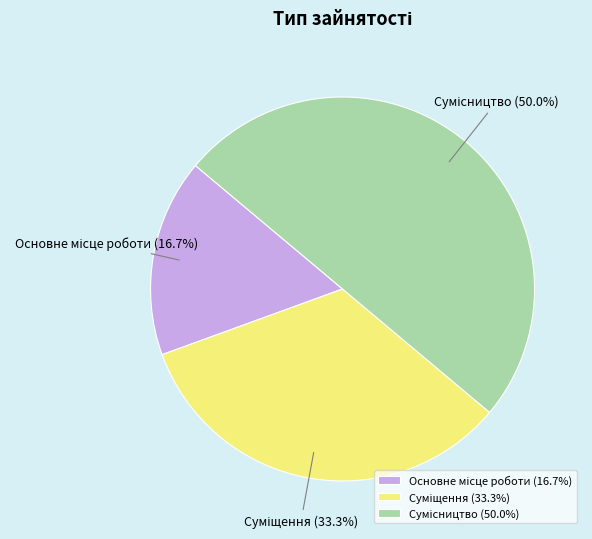

How many segments does this pie chart have?

3